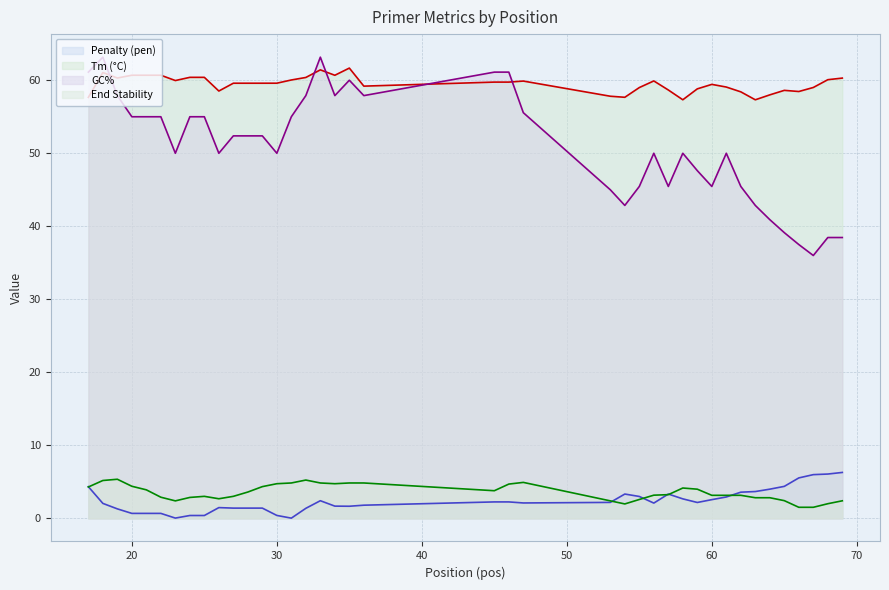

True or false: PRIMER_LEFT_0_TM has more than 0 points higher than both neighbors.

True